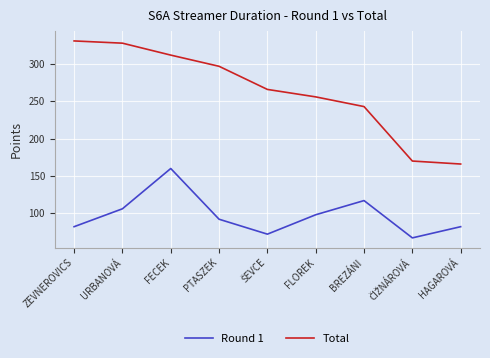

Which series has the largest total across all categories?

Total